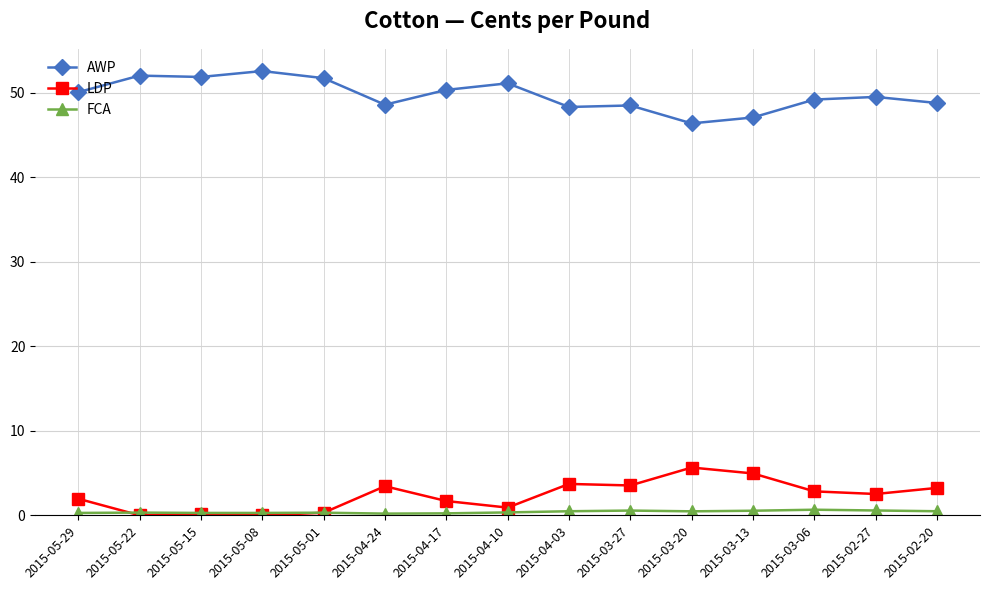

What is the label of the 14th point from the left?

2015-02-27